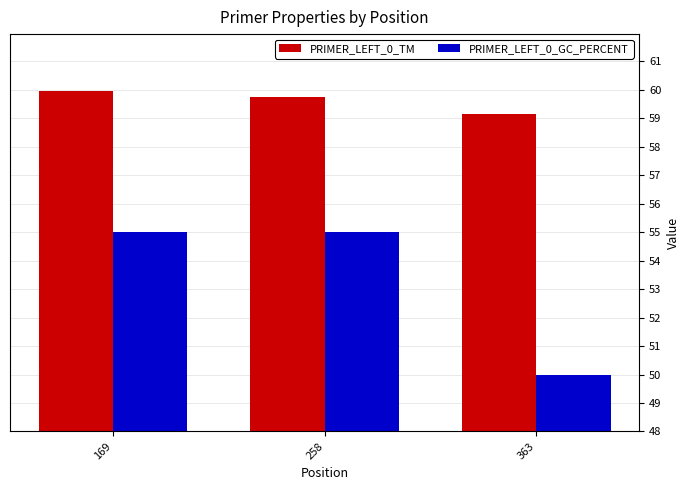

True or false: PRIMER_LEFT_0_GC_PERCENT has a value of 72.5 at 363.

False